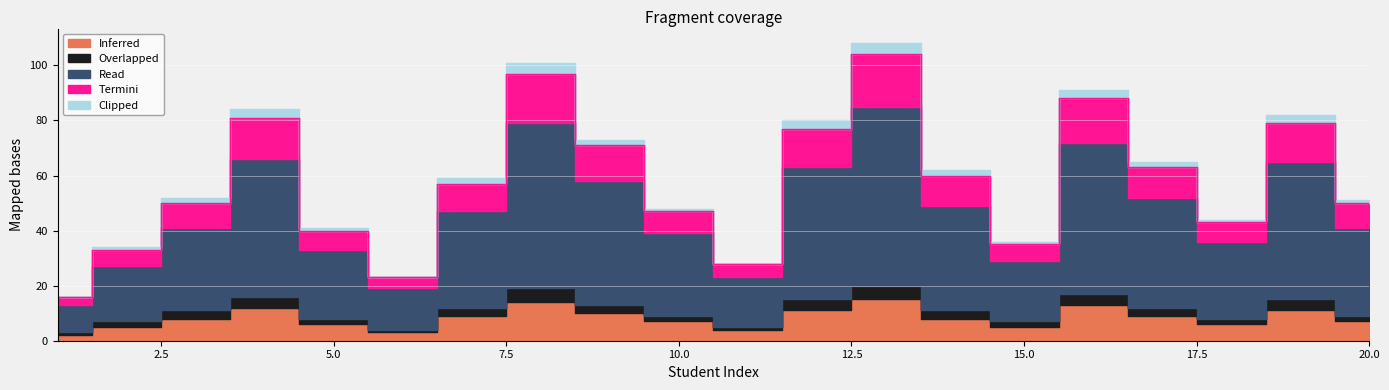

How many data points in Inferred are above 8?

9